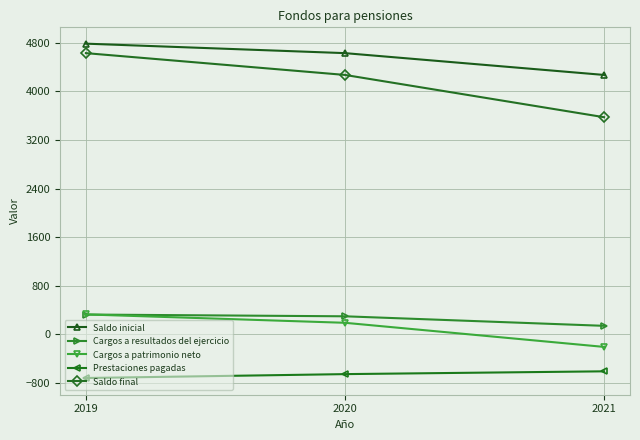

What is the total value across all series at 2020?

8738